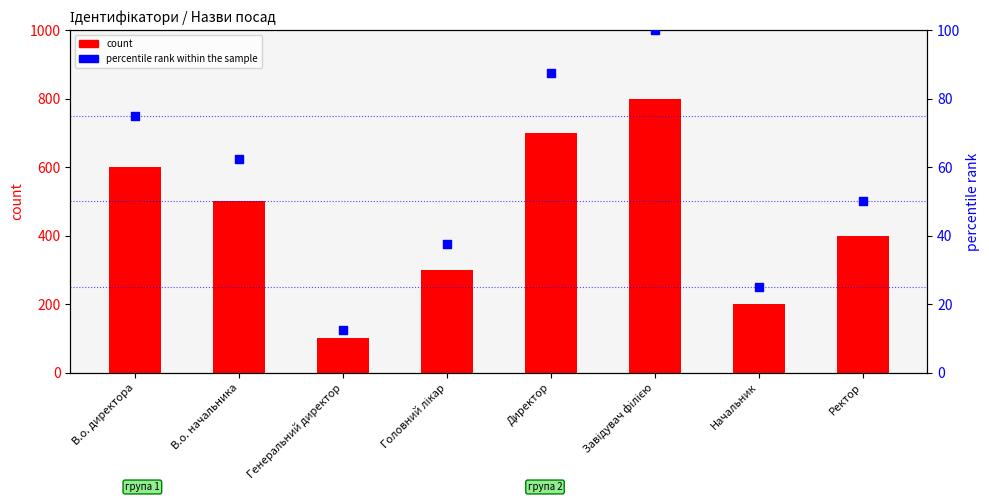

At which category is the sum across all series the highest?

Завідувач філією